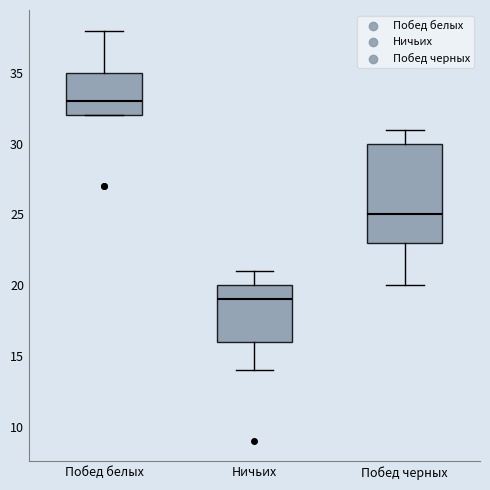

Reading left to right, transcribe this box plot: for each box, give where its median line is, the range the box spans, and where its two whiskers end, as read against the y-axis. The values are not printed on the chart, so give them approximately, as read against the axis.

Побед белых: median 33, box 32 to 35, whiskers 32 to 38
Ничьих: median 19, box 16 to 20, whiskers 14 to 21
Побед черных: median 25, box 23 to 30, whiskers 20 to 31